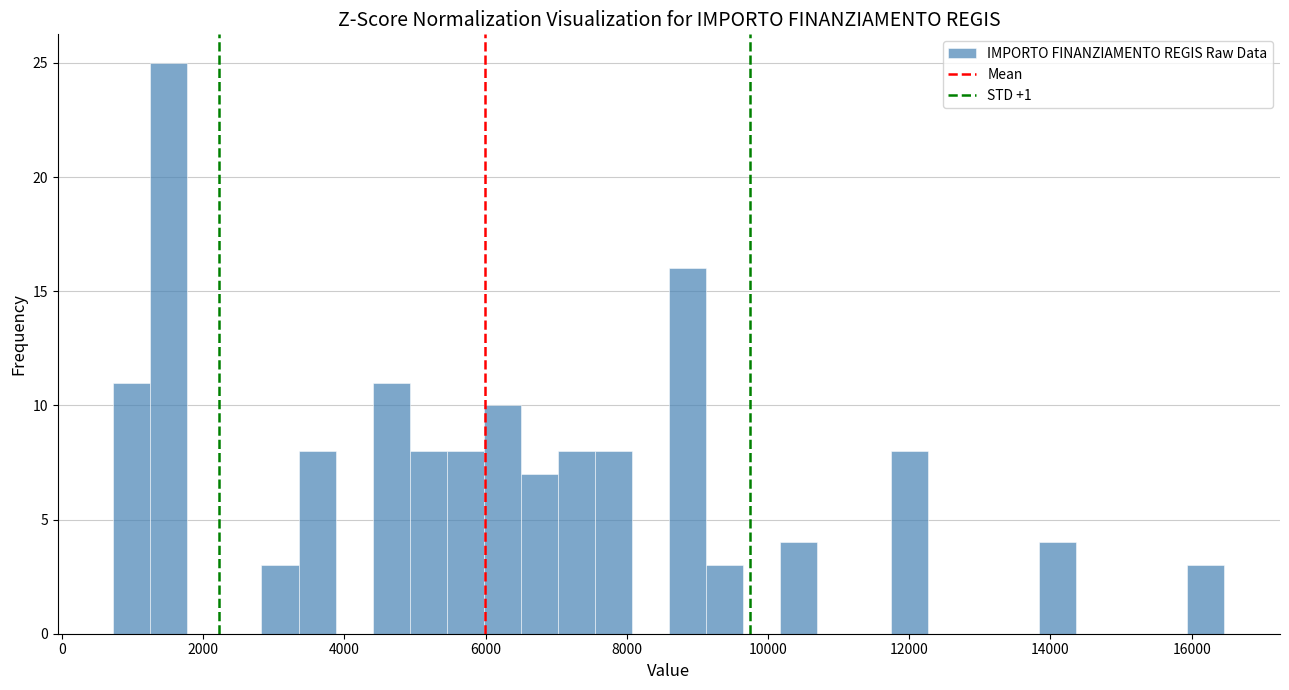

Read against the x-axis, roughly where is the centre of the tallest bar?

1600